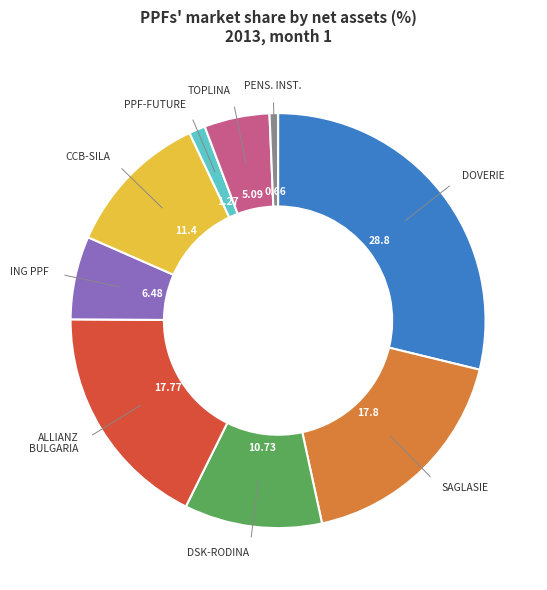

Count the number of slices in the pie.

9